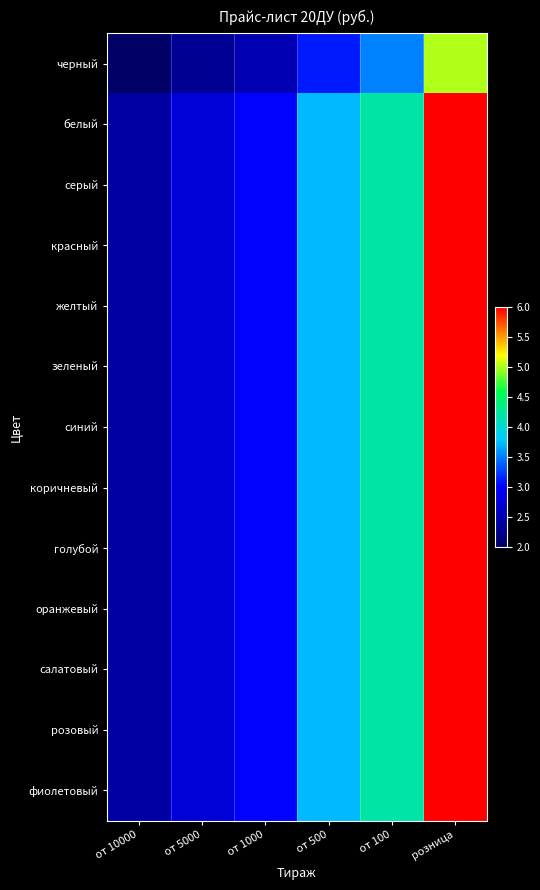

Reading left to right, transcribe all the data shown in this chart.

черный: от 10000=2.0	от 5000=2.3	от 1000=2.5	от 500=3.1	от 100=3.5	розница=5.0
белый: от 10000=2.4	от 5000=2.8	от 1000=3.0	от 500=3.7	от 100=4.2	розница=6.0
серый: от 10000=2.4	от 5000=2.8	от 1000=3.0	от 500=3.7	от 100=4.2	розница=6.0
красный: от 10000=2.4	от 5000=2.8	от 1000=3.0	от 500=3.7	от 100=4.2	розница=6.0
желтый: от 10000=2.4	от 5000=2.8	от 1000=3.0	от 500=3.7	от 100=4.2	розница=6.0
зеленый: от 10000=2.4	от 5000=2.8	от 1000=3.0	от 500=3.7	от 100=4.2	розница=6.0
синий: от 10000=2.4	от 5000=2.8	от 1000=3.0	от 500=3.7	от 100=4.2	розница=6.0
коричневый: от 10000=2.4	от 5000=2.8	от 1000=3.0	от 500=3.7	от 100=4.2	розница=6.0
голубой: от 10000=2.4	от 5000=2.8	от 1000=3.0	от 500=3.7	от 100=4.2	розница=6.0
оранжевый: от 10000=2.4	от 5000=2.8	от 1000=3.0	от 500=3.7	от 100=4.2	розница=6.0
салатовый: от 10000=2.4	от 5000=2.8	от 1000=3.0	от 500=3.7	от 100=4.2	розница=6.0
розовый: от 10000=2.4	от 5000=2.8	от 1000=3.0	от 500=3.7	от 100=4.2	розница=6.0
фиолетовый: от 10000=2.4	от 5000=2.8	от 1000=3.0	от 500=3.7	от 100=4.2	розница=6.0